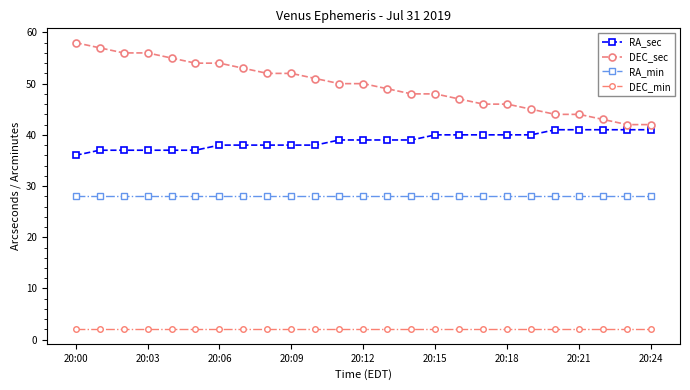

List the series in order of their overall mean, lowest first.

DEC_min, RA_min, RA_sec, DEC_sec